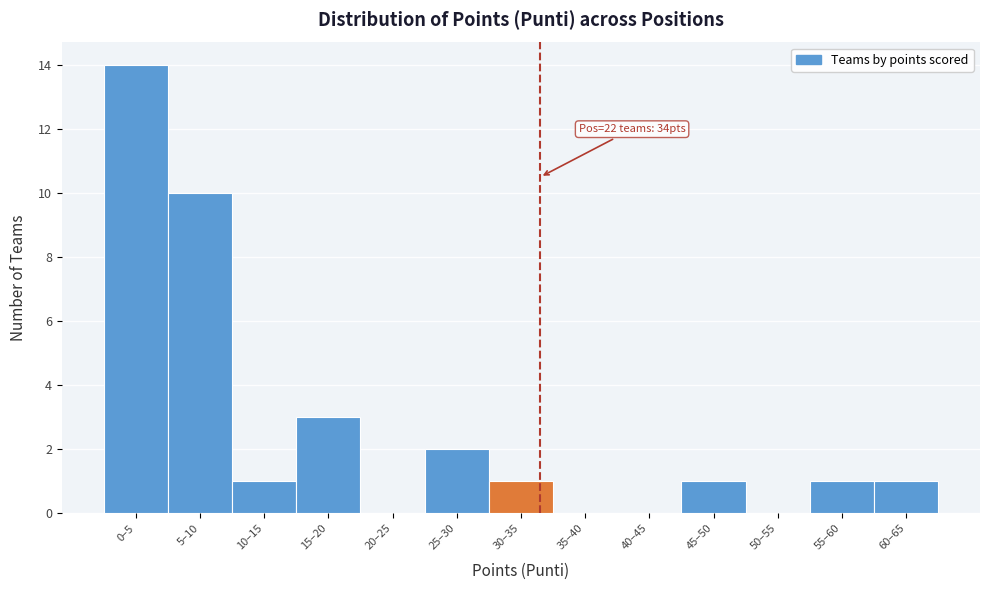

Reading left to right, what are all the values shown in this chart?

0–5=14	5–10=10	10–15=1	15–20=3	20–25=0	25–30=2	30–35=1	35–40=0	40–45=0	45–50=1	50–55=0	55–60=1	60–65=1